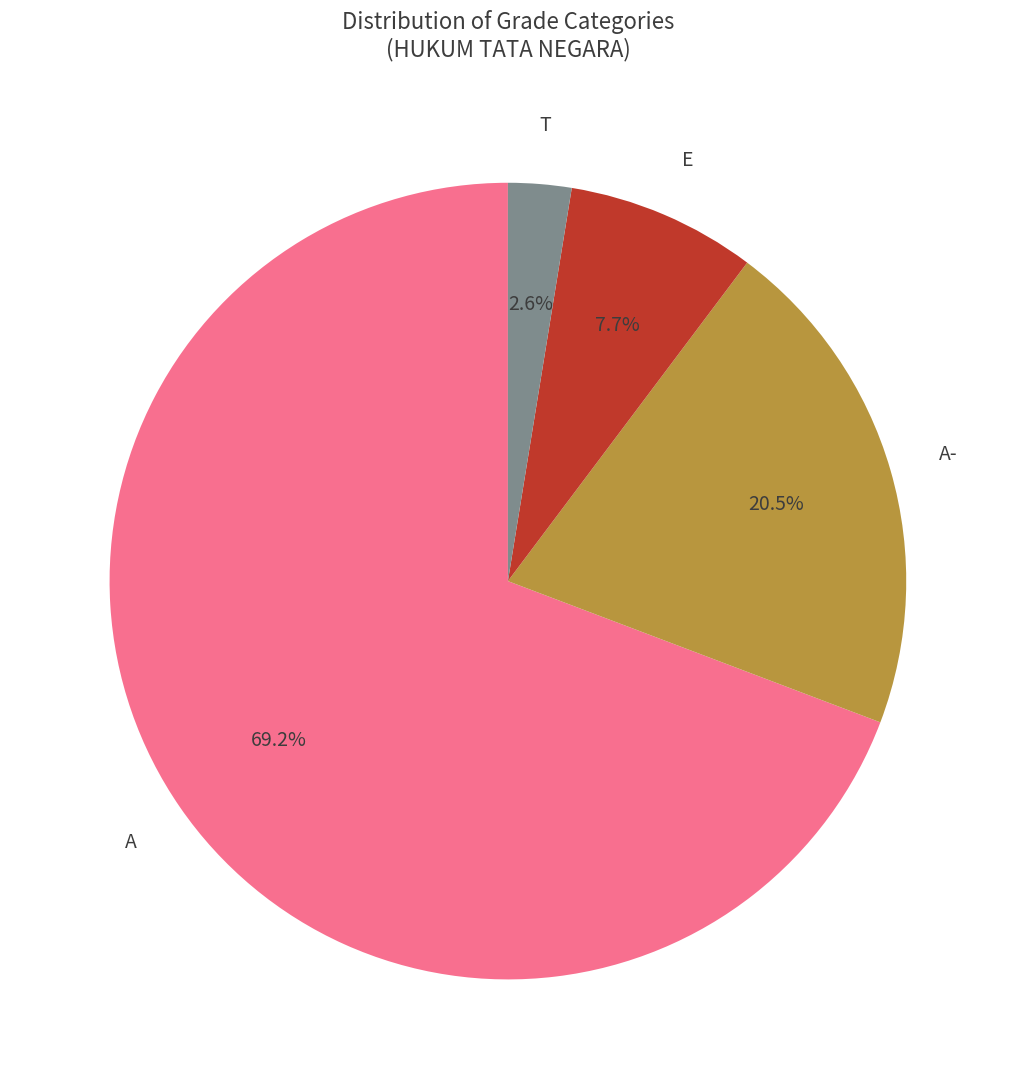

Is there any slice that represents more than half of the pie?

Yes